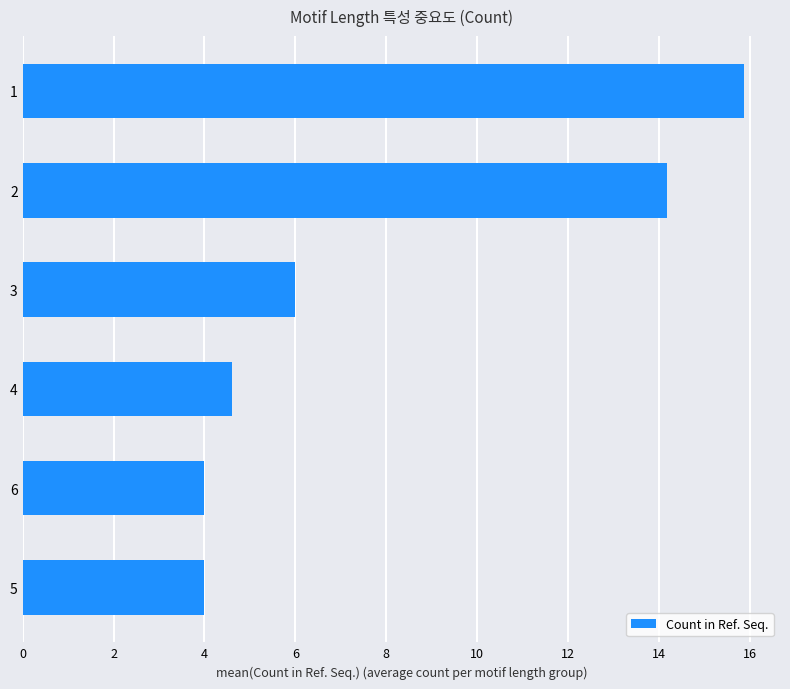

Reading bottom to top, transcribe all the data shown in this chart.

5=4.0	6=4.0	4=4.6	3=6.0	2=14.2	1=15.9